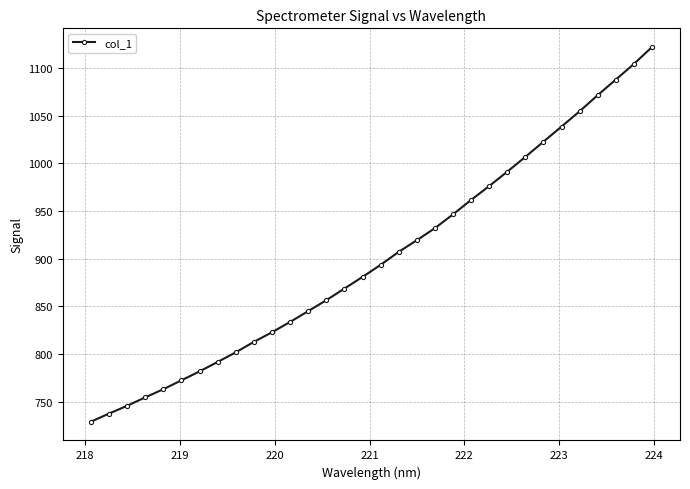

What is the value of the 25th point from the left?

1006.6